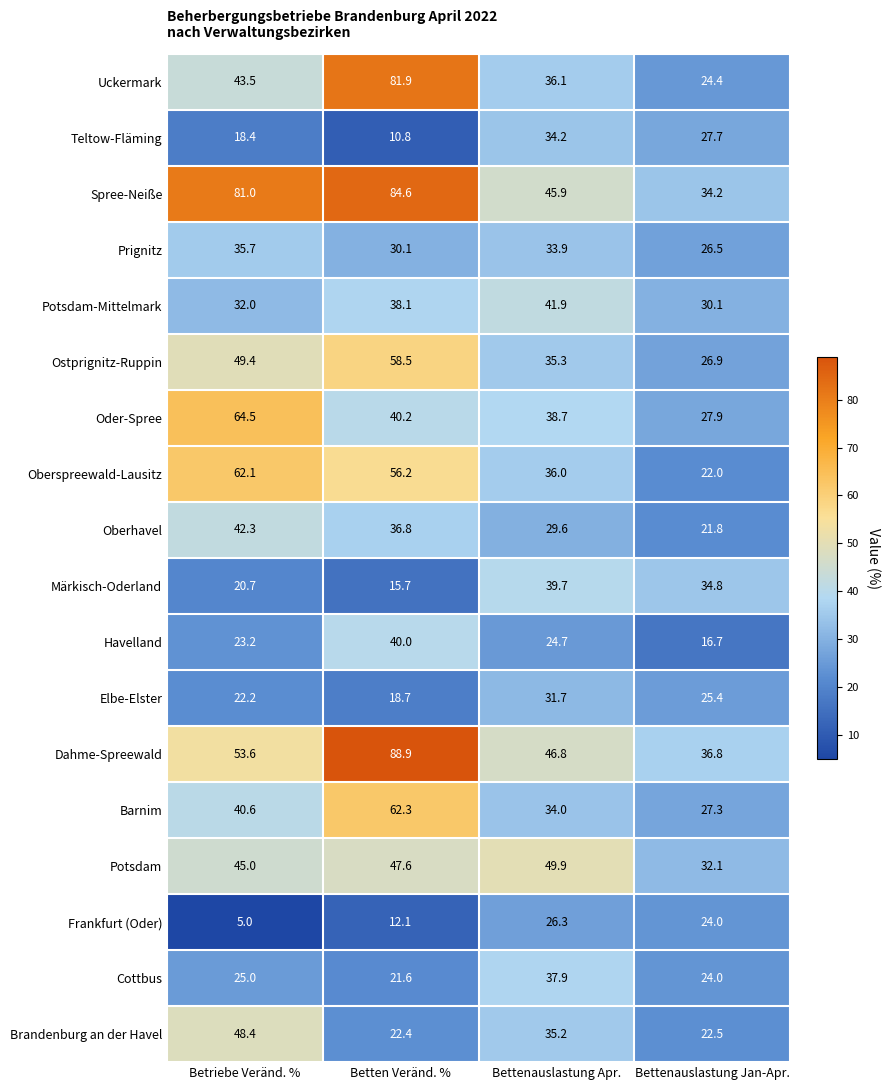

What is the minimum value shown in the chart?

5.0